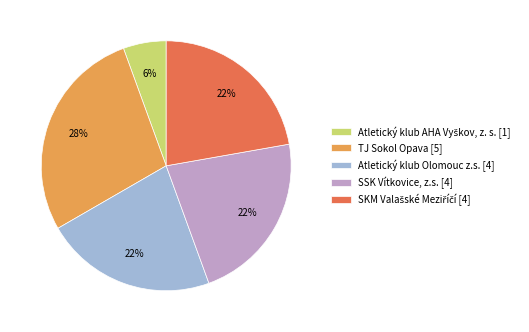

Does any single category account for the majority?

No